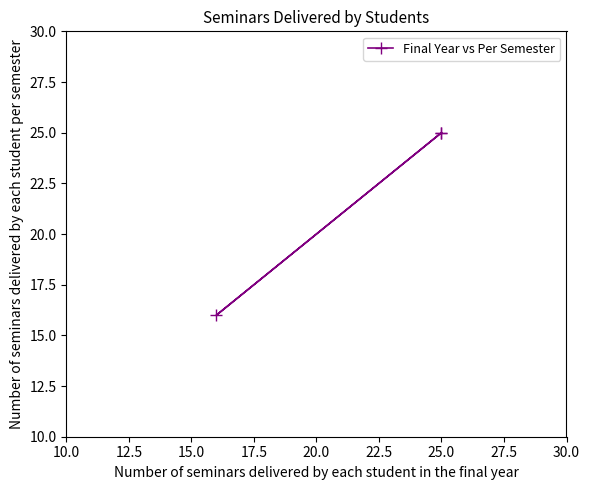

Is this an area chart (filled region under the line)?

No